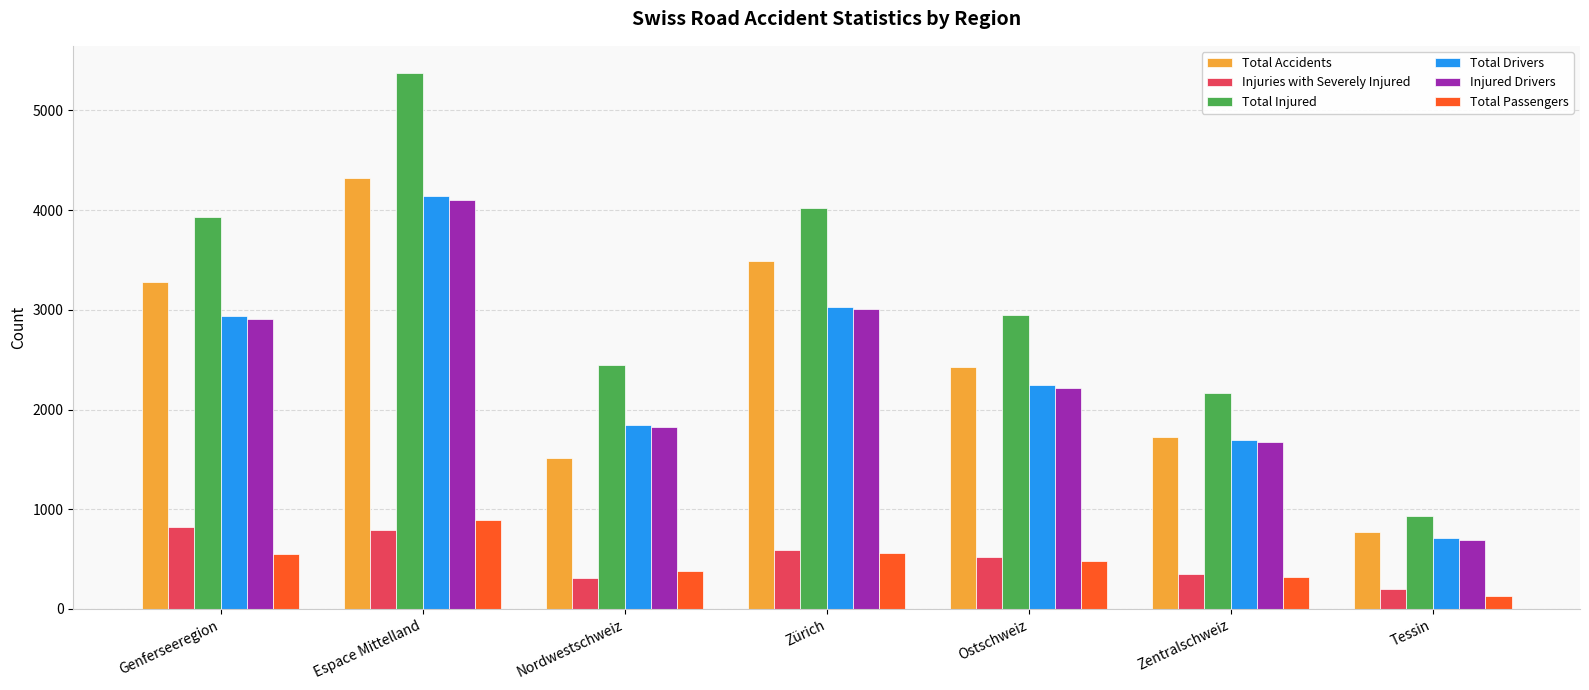

Which series changed the most between Espace Mittelland and Zürich?

Total Injured